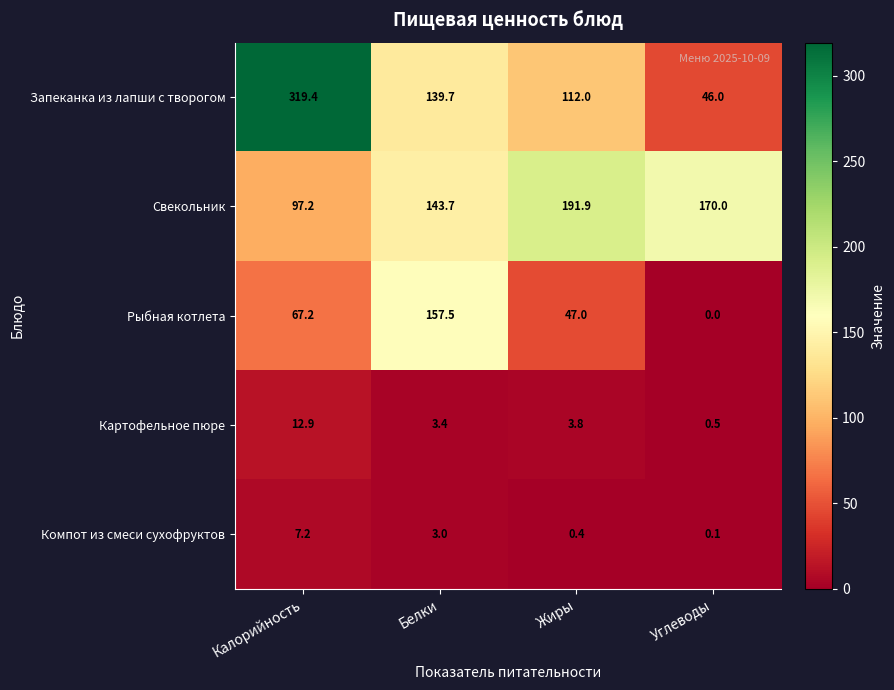

At which category is the sum across all series the highest?

Калорийность